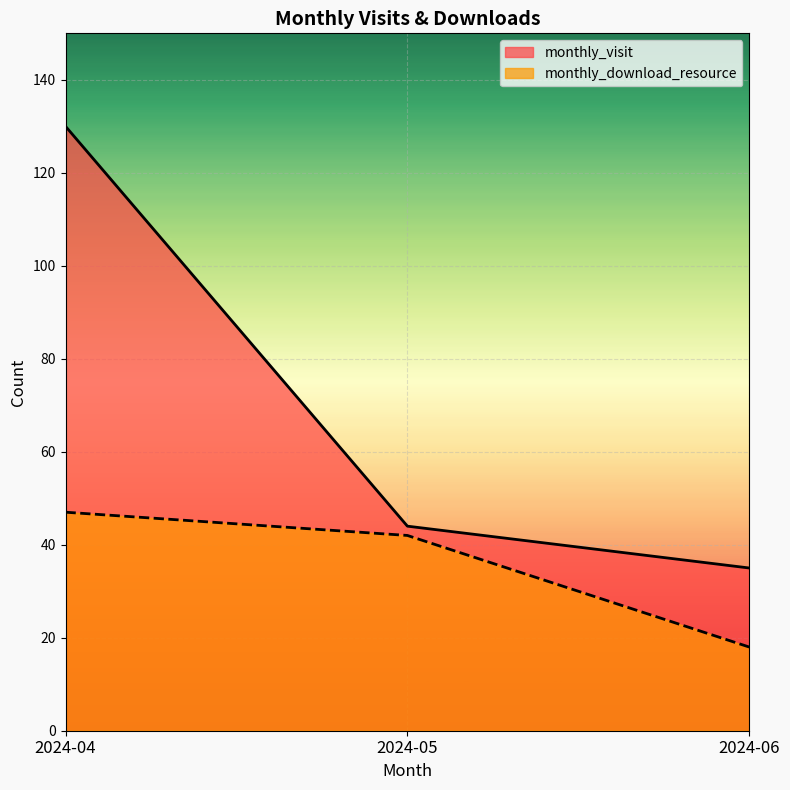

Which category has the lowest value across all series?

2024-06